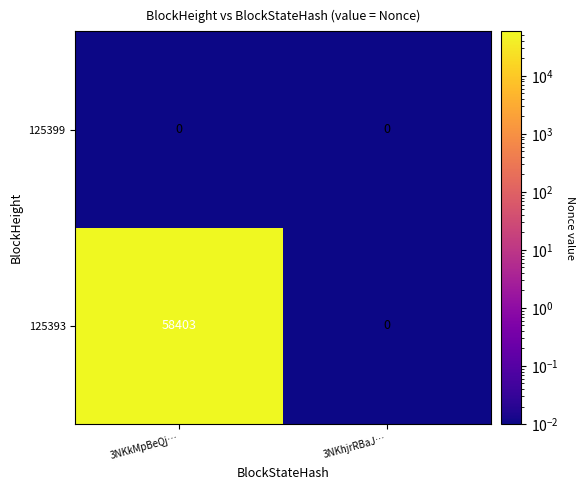

Rank the series by their average value, from lowest to highest.

125399, 125393